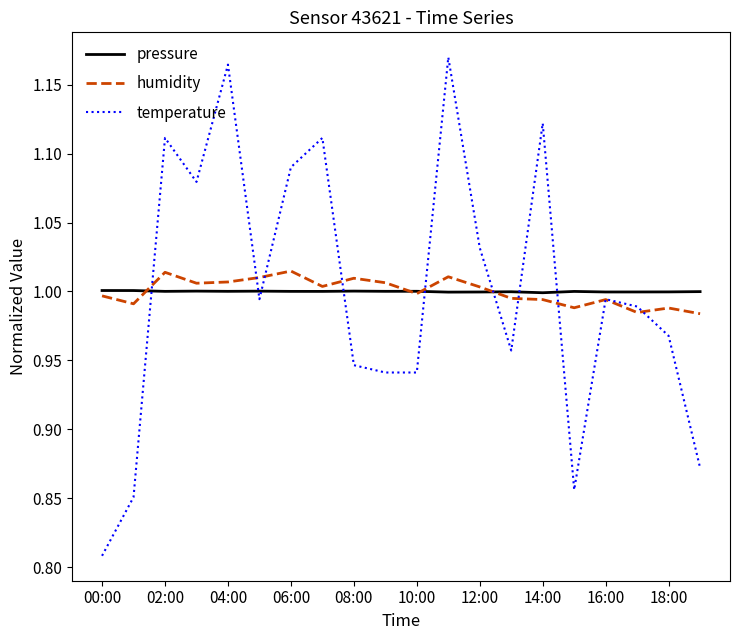

What is the difference between the maximum and minimum values in the temperature series?

0.4